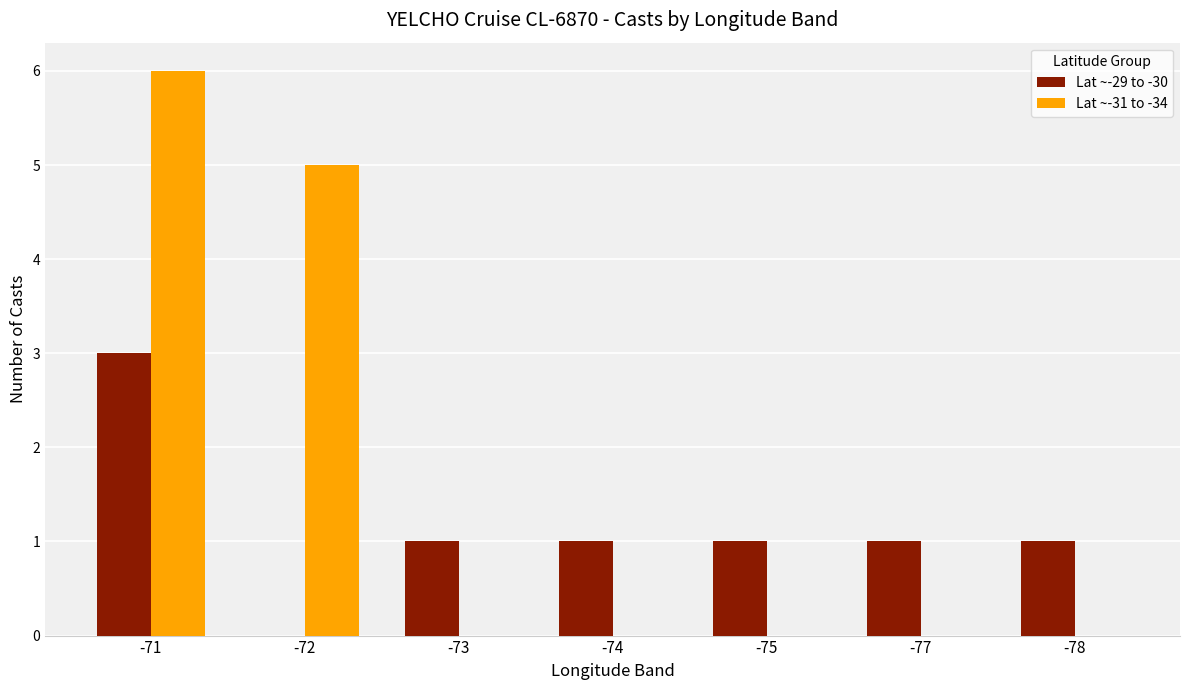

Is it true that Lat ~-31 to -34 equals 5 at -72?

True